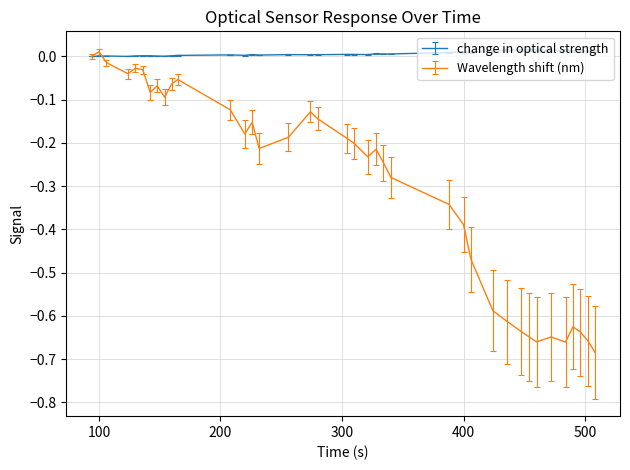

Which series has the largest range (max minus min)?

Wavelength shift (nm)